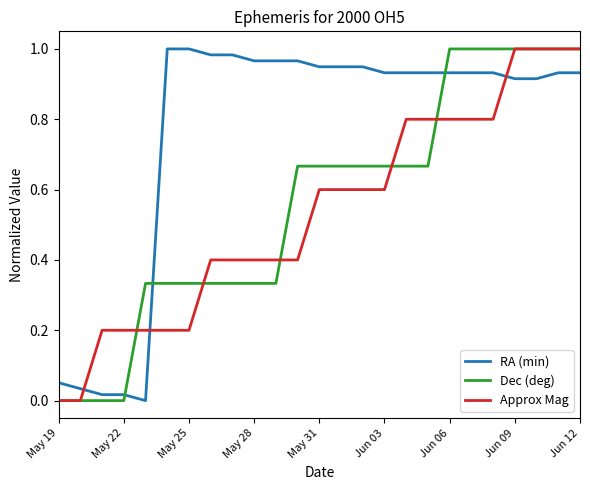

Which series ends up on top after the final intersection of Dec (deg) and RA (min)?

Dec (deg)